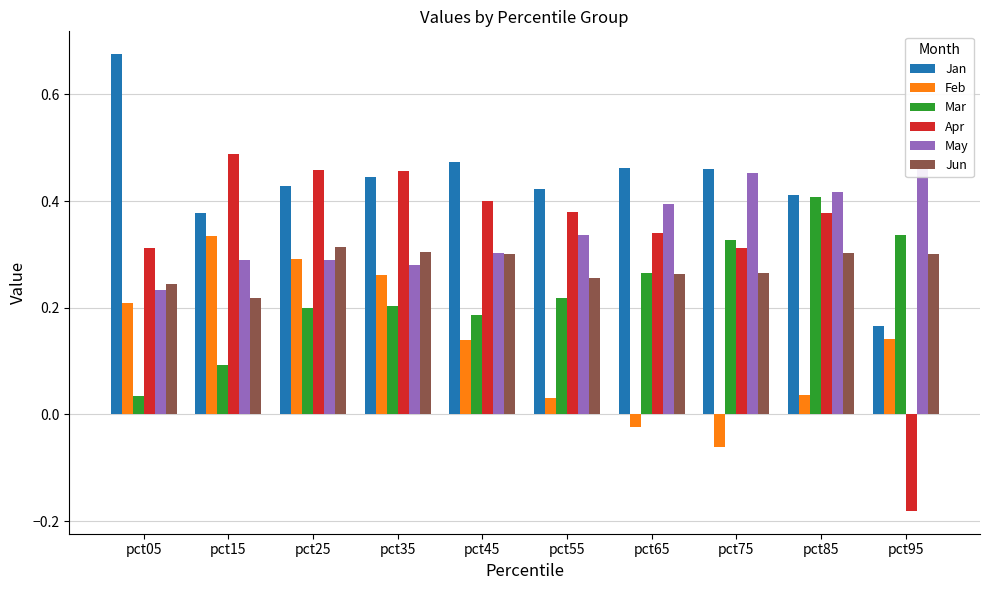

Count the number of categories in the chart.

10